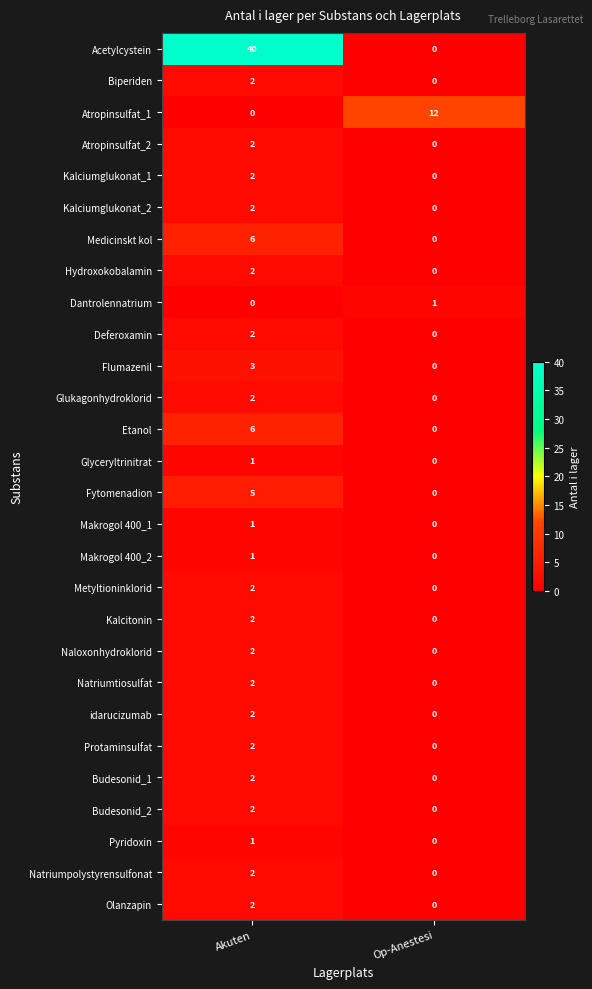

What is the greatest value displayed?

40